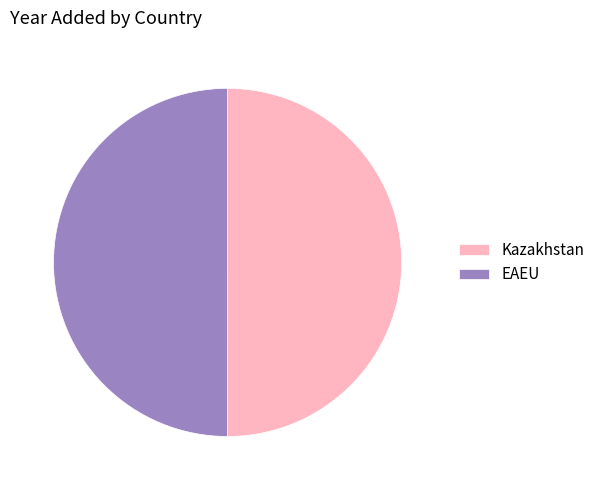

Count the number of slices in the pie.

2